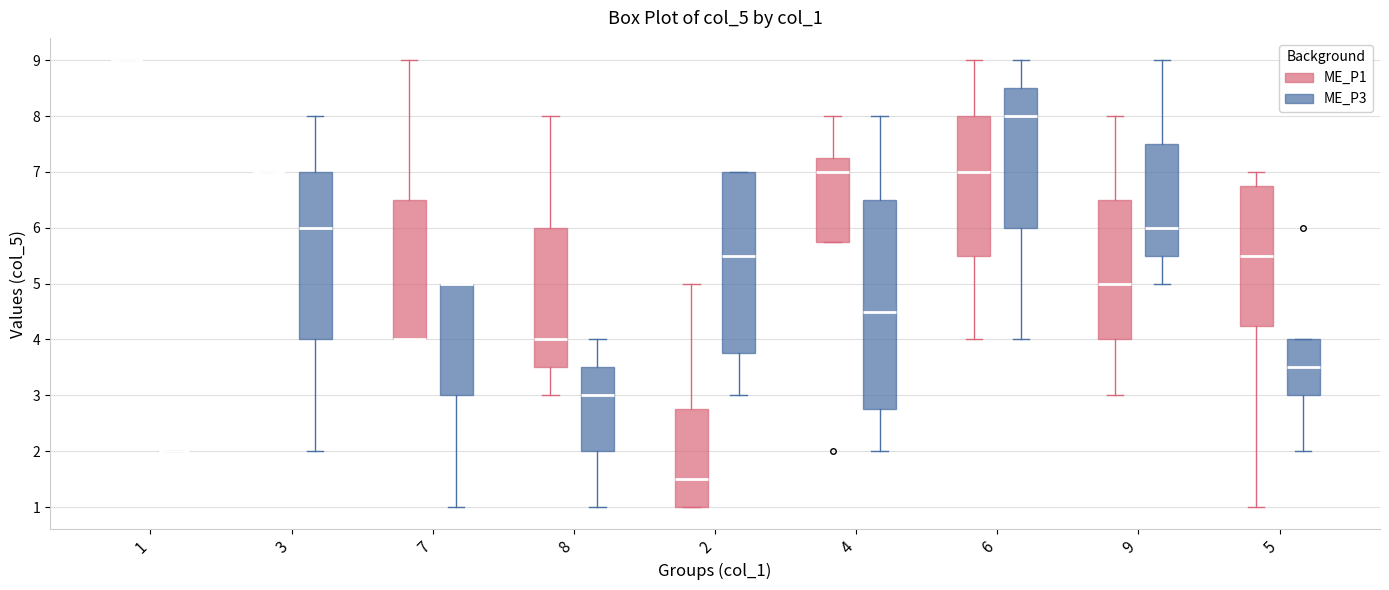

Where does the median line of the box for 2 (ME_P3) sit on the y-axis? The values are not printed on the chart, so give them approximately, as read against the axis.

5.5